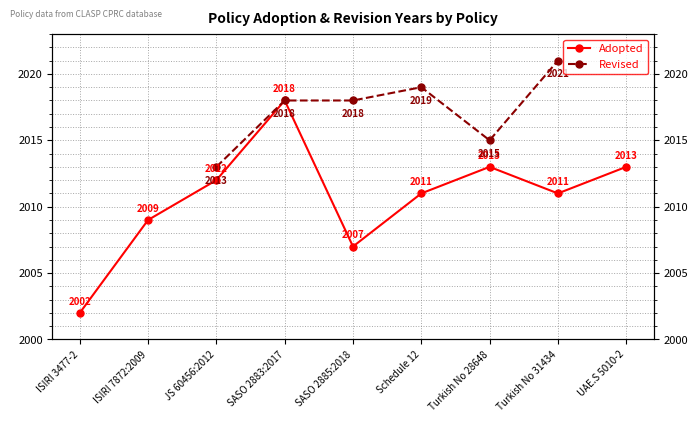

Where does the data first go above 2011?

JS 60456:2012